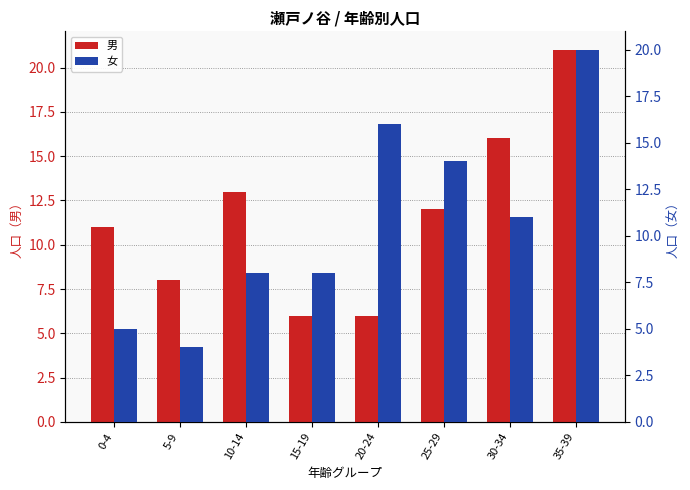

The 女 series shows 7 at 0-4. True or false?

False